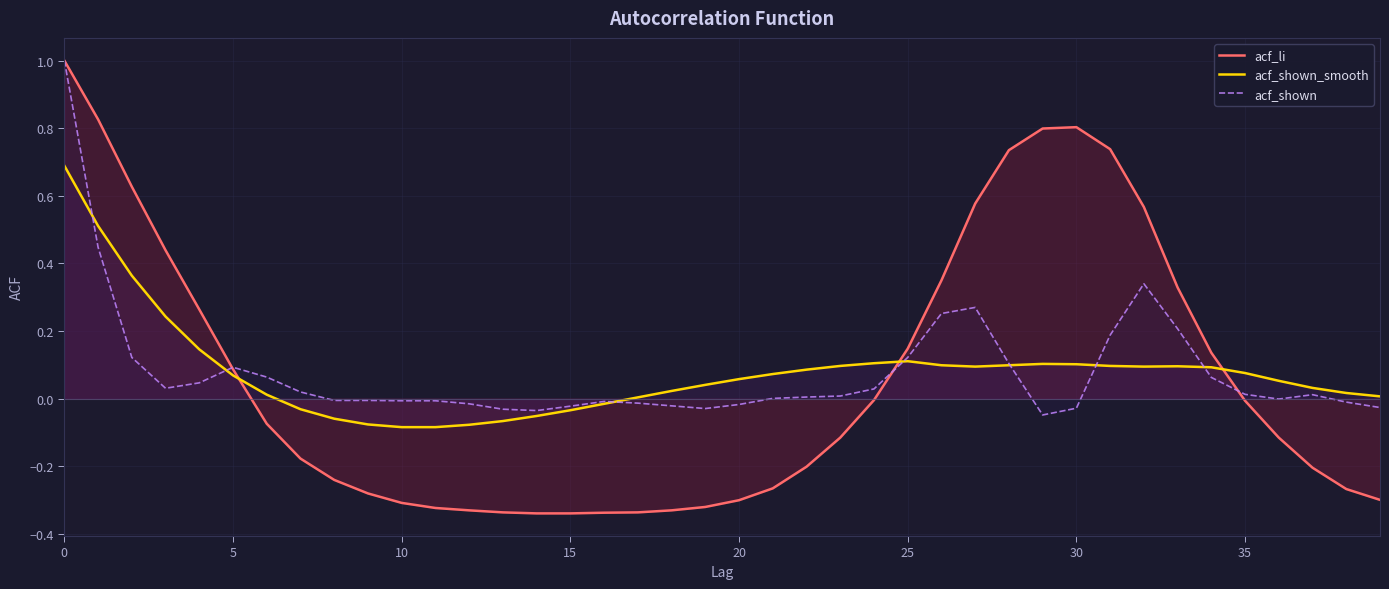

Which series has the largest total across all categories?

acf_shown_smooth